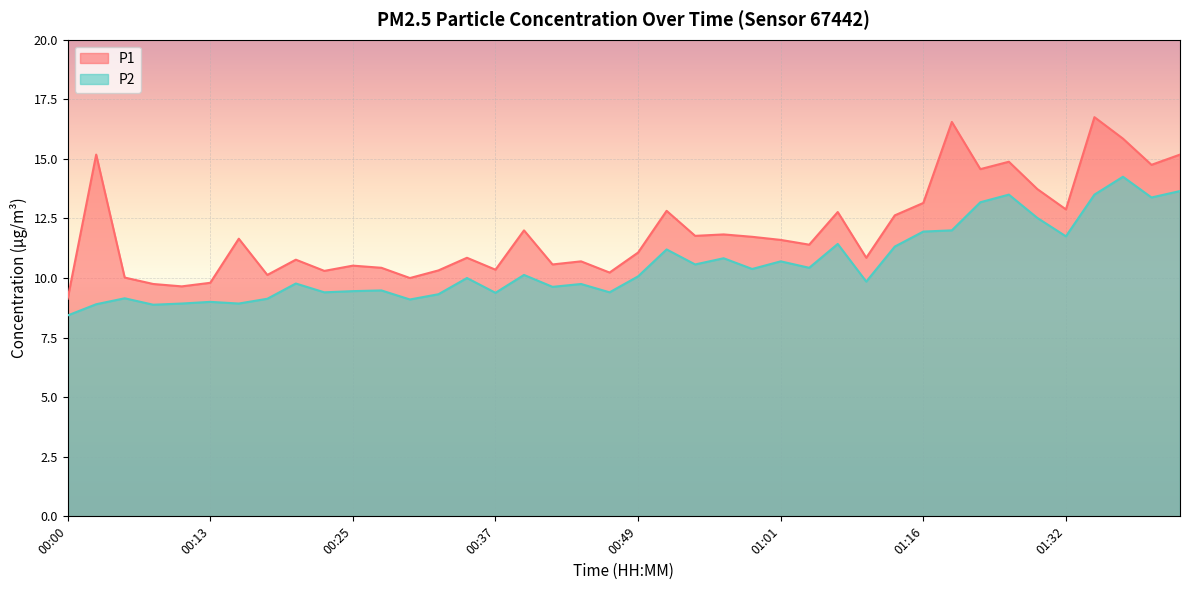

How many lines are shown in the chart?

2